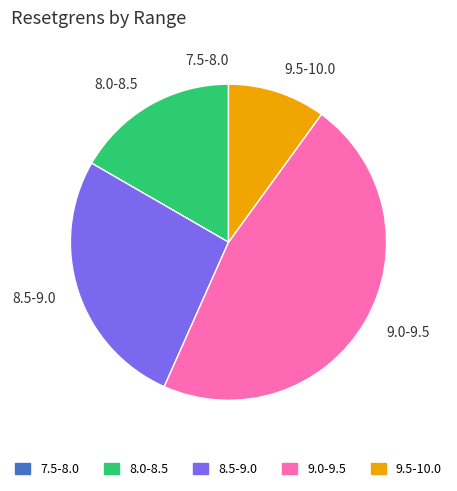

Is it true that 8.5-9.0 is 37% of the pie?

False